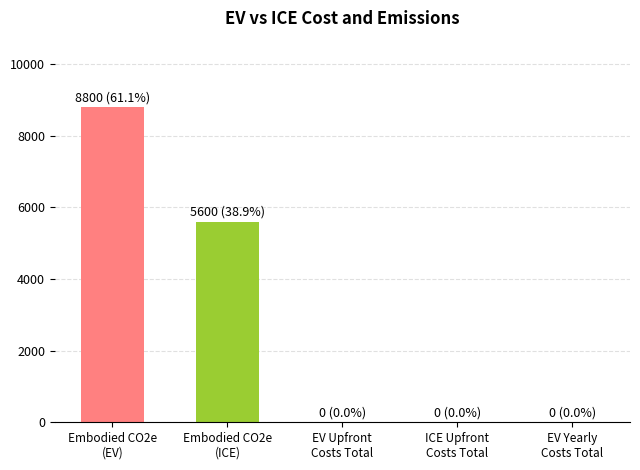

Rank the series by their maximum value, from lowest to highest.

ICE, EV